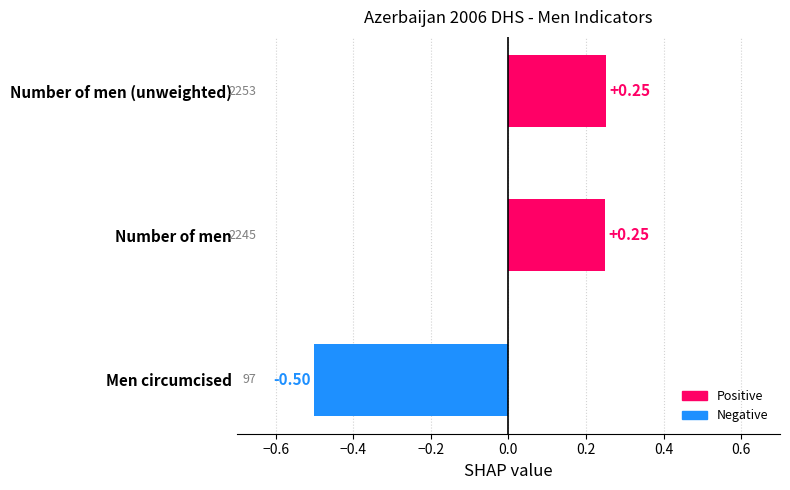

How many values are between 0 and 1?

2